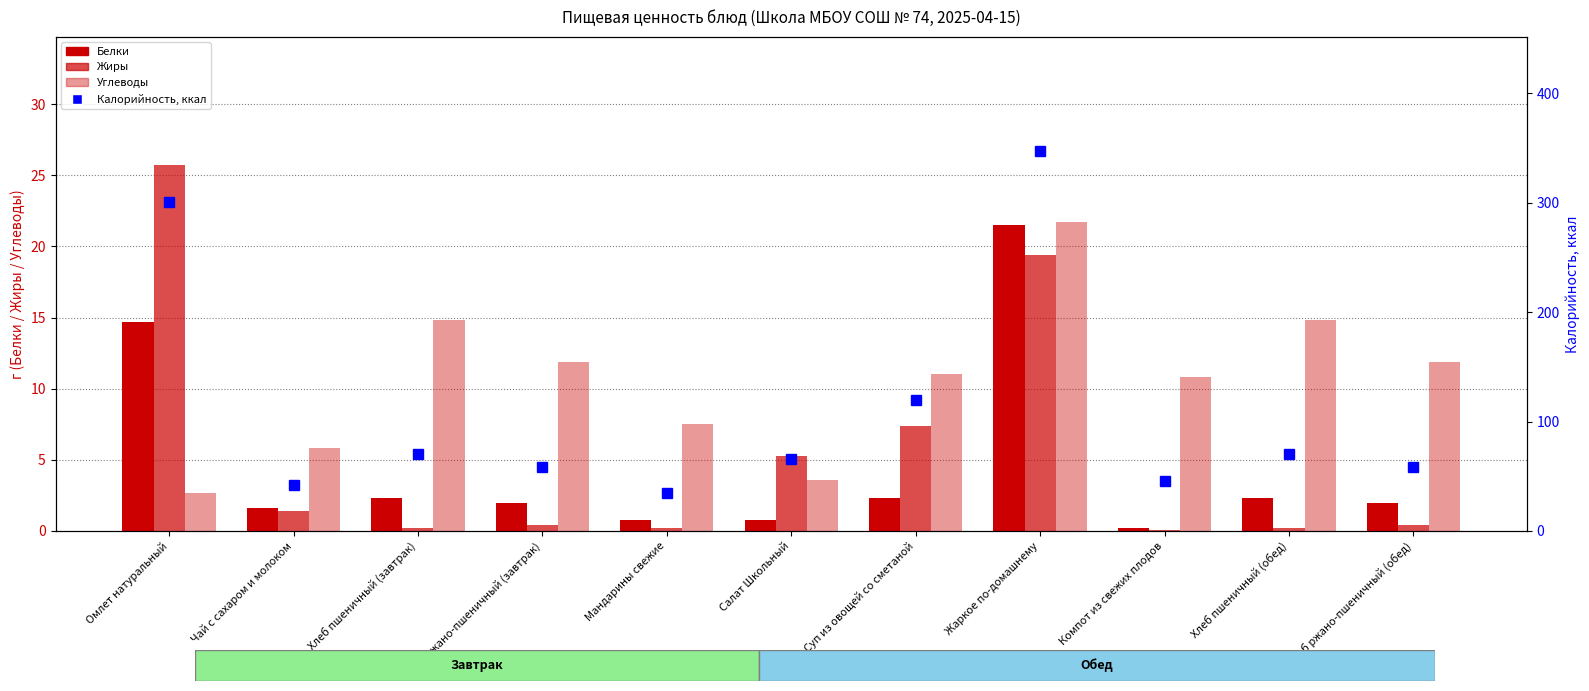

What is the difference between the maximum and minimum values in the Калорийность series?

312.3